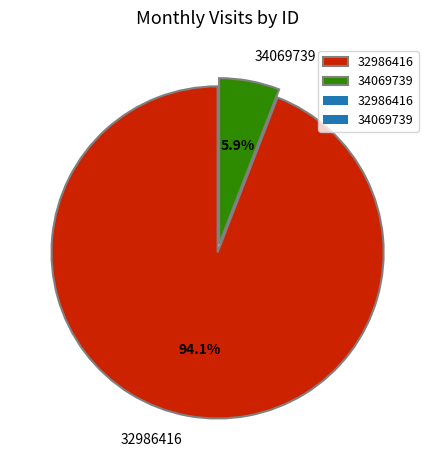

The 32986416 slice represents 94% of the pie. True or false?

True